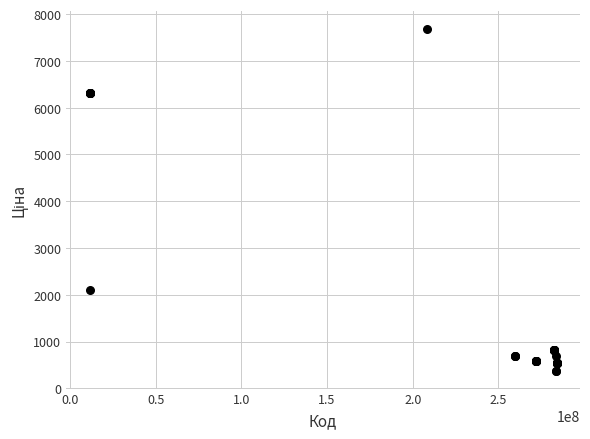

What Y value in the scatter plot is closest to 4026?

2108.4